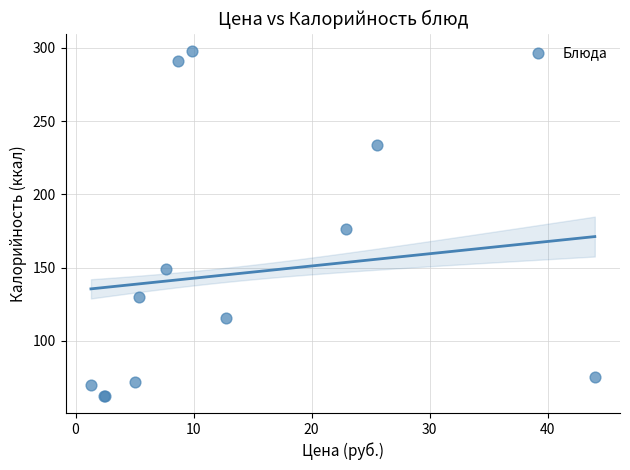

What Y value in the scatter plot is closest to 180?

176.5